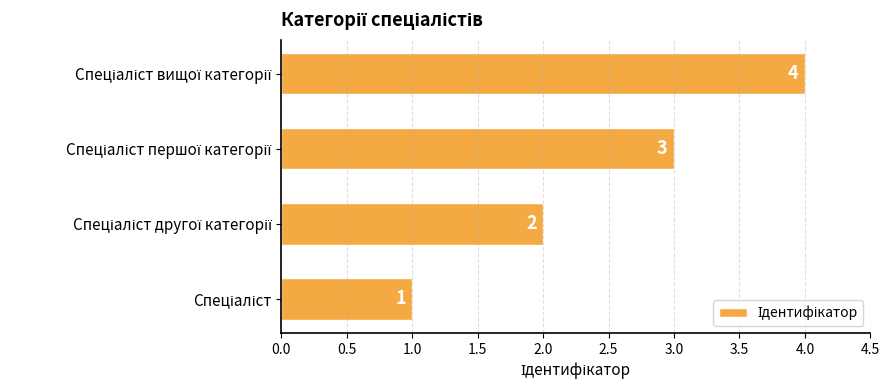

What is the maximum value shown in the chart?

4